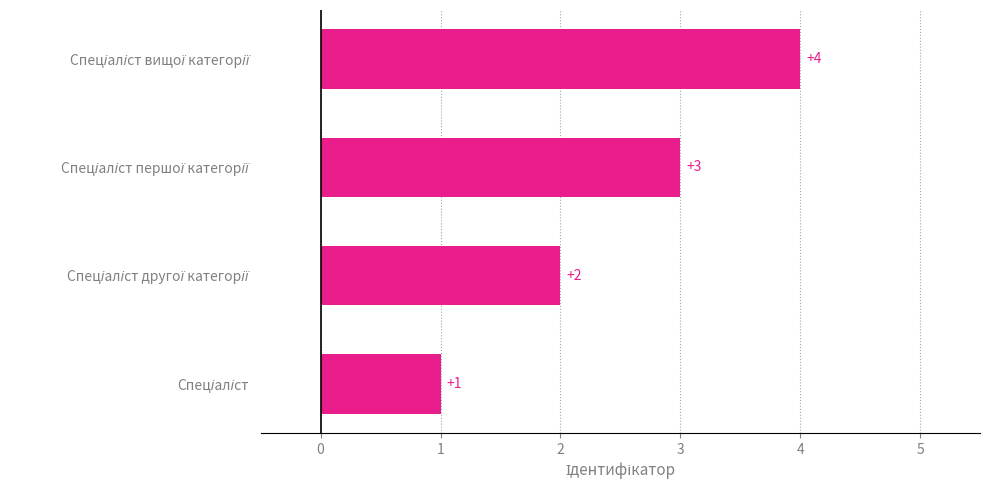

What is the difference between the maximum and minimum values?

3